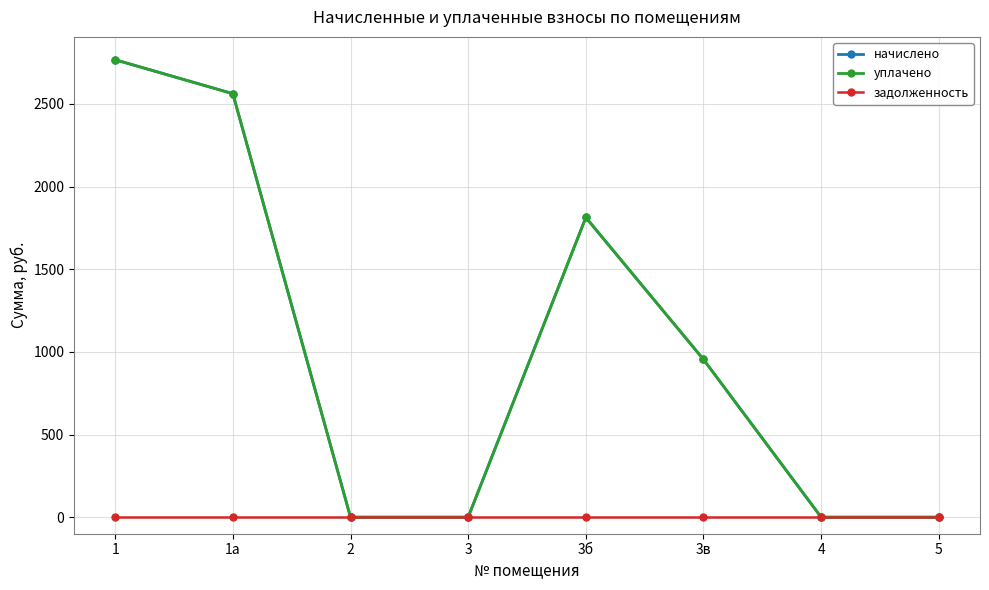

Between 2 and 4, which series saw the biggest shift?

начислено